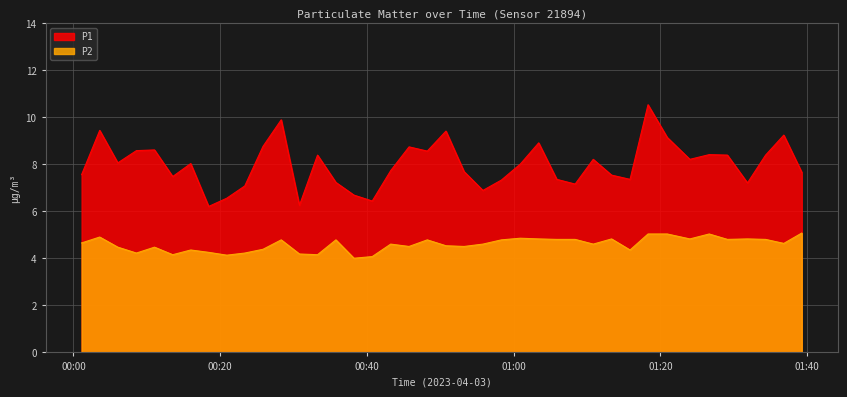

What are all the series names shown in the legend?

P1, P2